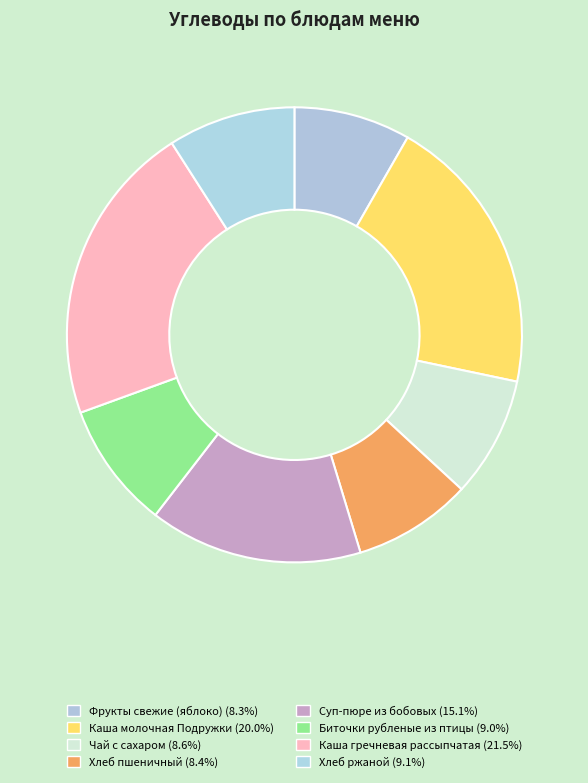

Which category has the smallest portion of the pie?

Фрукты свежие (яблоко)